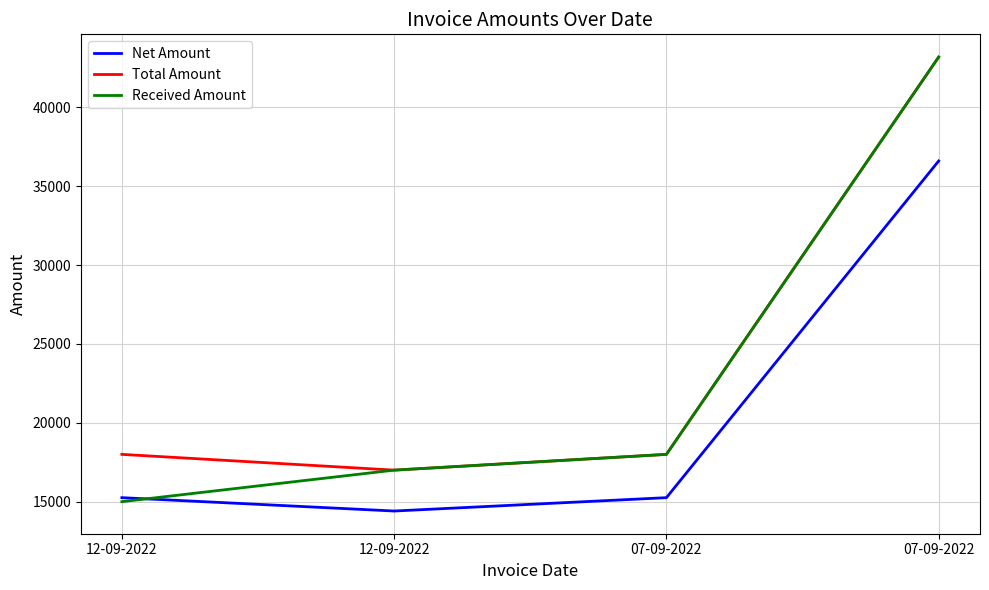

What is the difference between the maximum and second lowest values in the Total Amount series?

25200.0